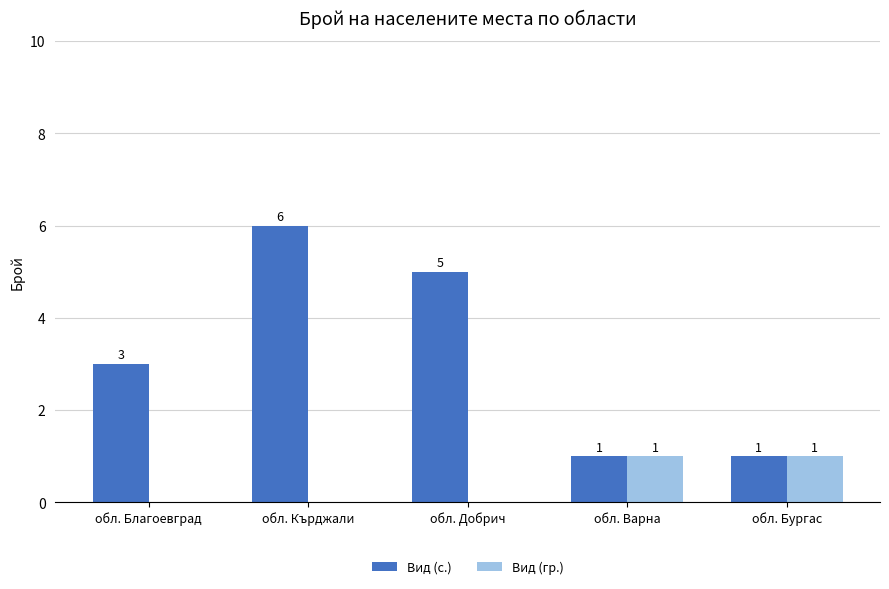

True or false: Вид (с.) has a value of 2 at обл. Кърджали.

False